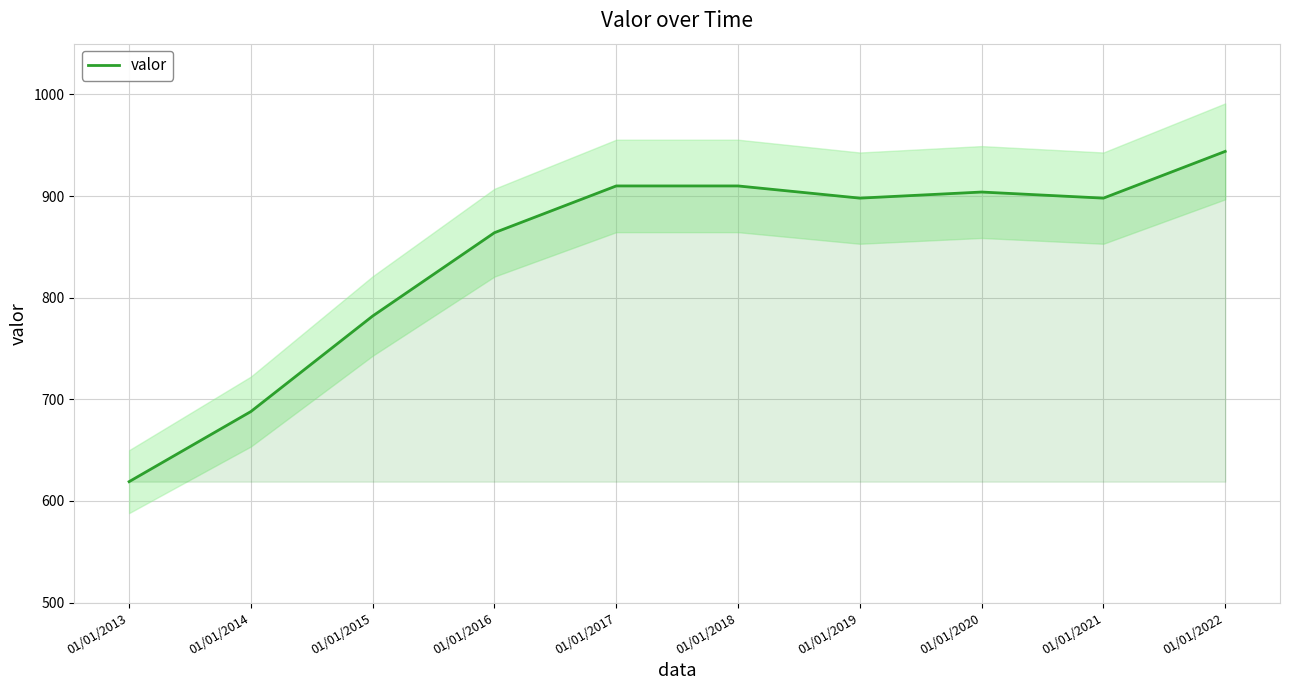

What is the average value?

842